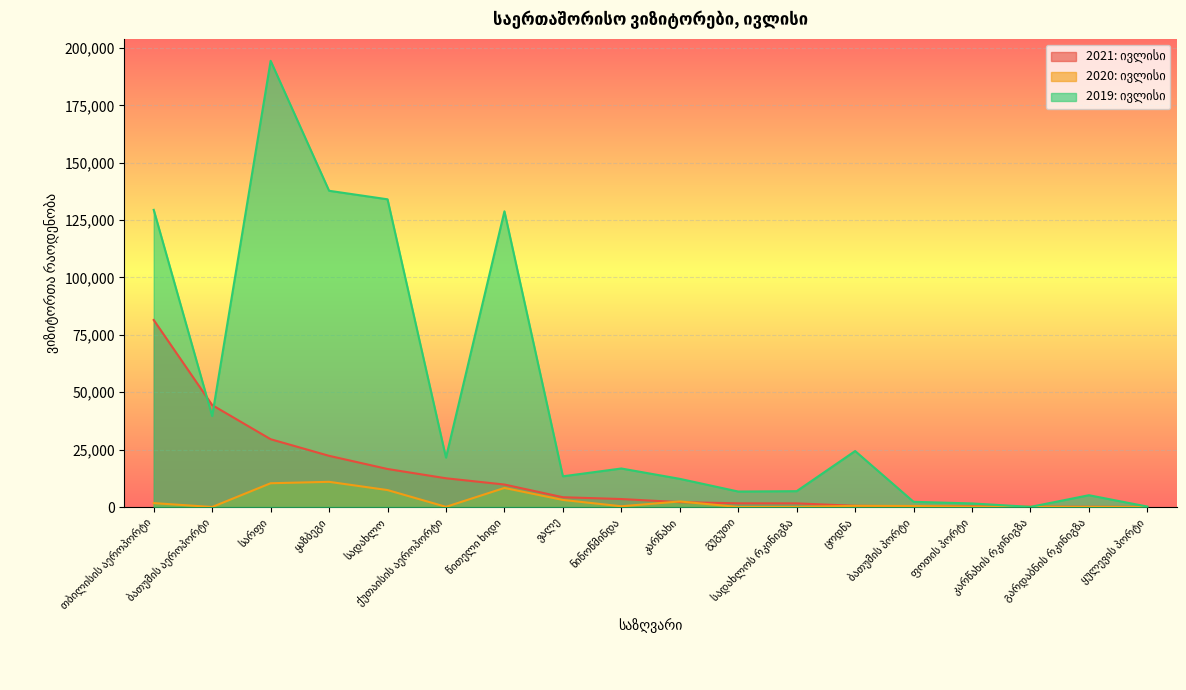

Reading right to left, transcribe all the data shown in this chart.

2021: ივლისი: 4	69	116	240	323	521	1586	1602	2121	3469	4256	9793	12519	16561	22295	29534	44415	81478
2020: ივლისი: 0	47	88	129	457	502	28	0	2419	321	3077	8308	68	7380	10968	10351	4	1695
2019: ივლისი: 183	5135	52	1552	2260	24386	6903	6738	12267	16778	13375	128830	21521	134065	137778	194399	39636	129460